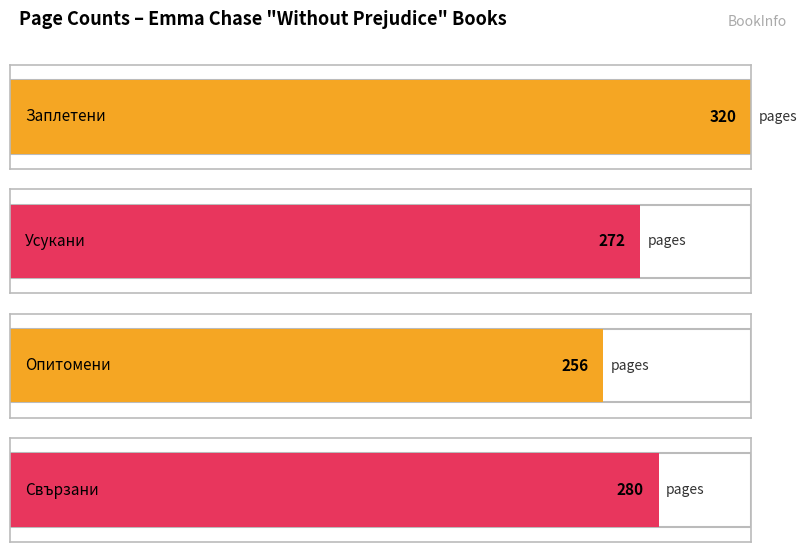

True or false: the data shows 104 at Заплетени.

False